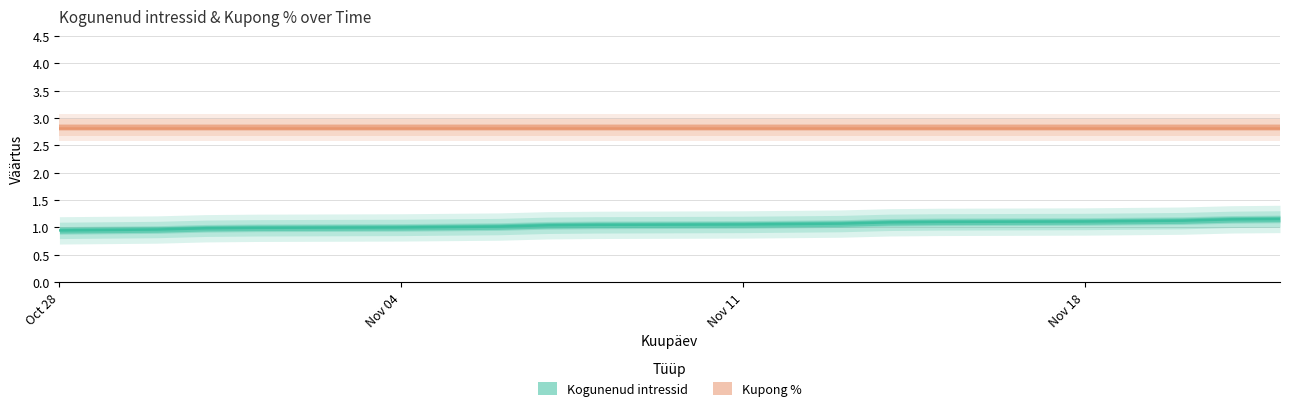

What is the difference between the second highest and second lowest values?

0.2